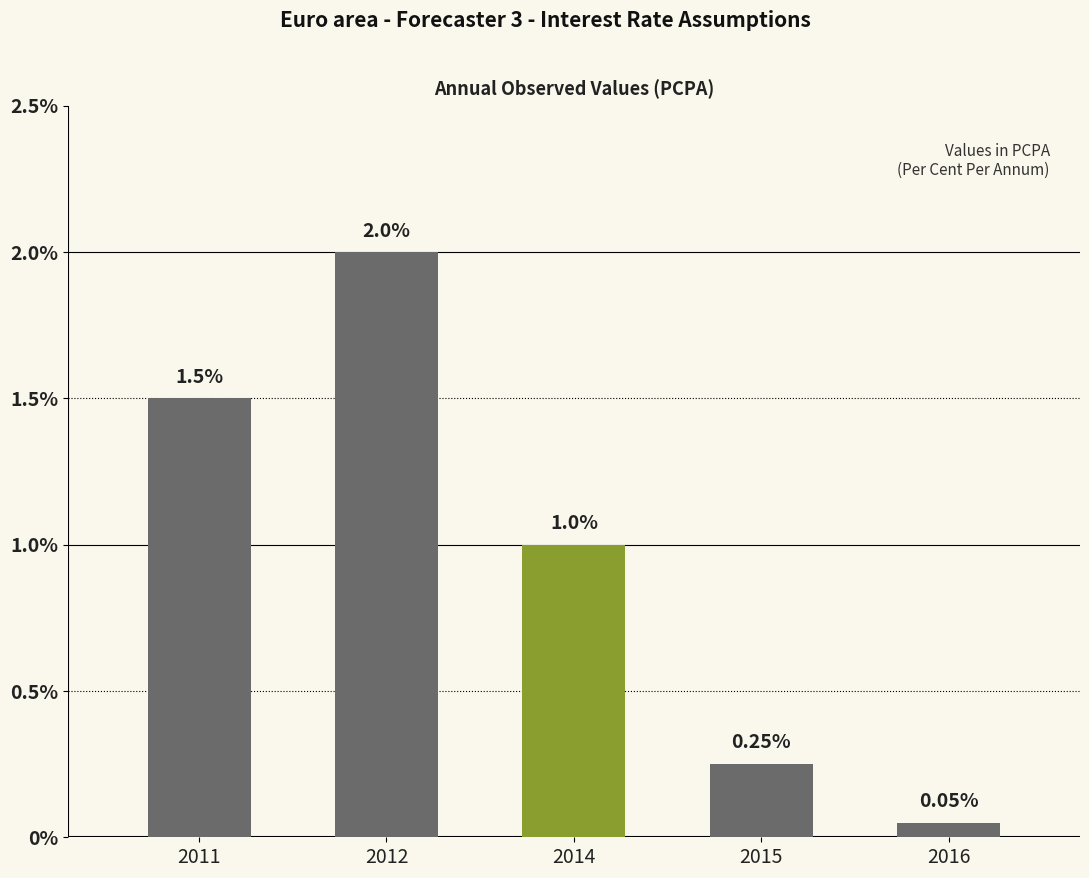

At which category does the chart reach its minimum across all series?

2016